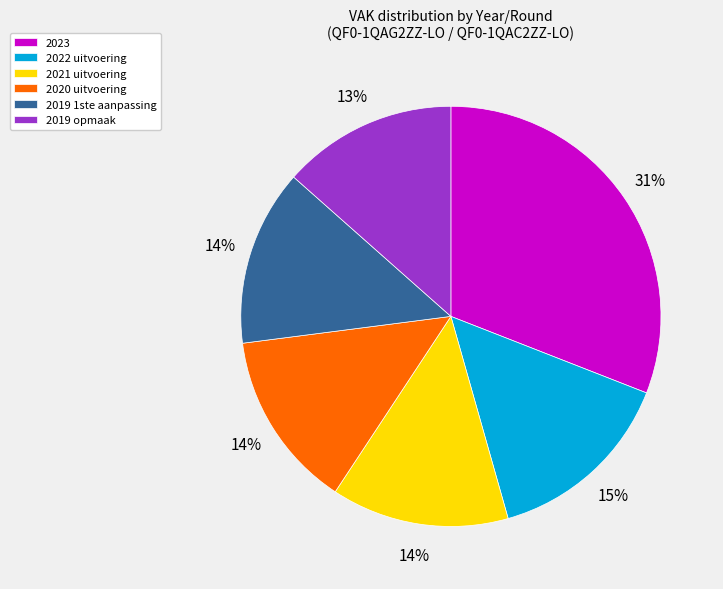

Do 2020 uitvoering and 2023 together represent more than half of the pie?

No